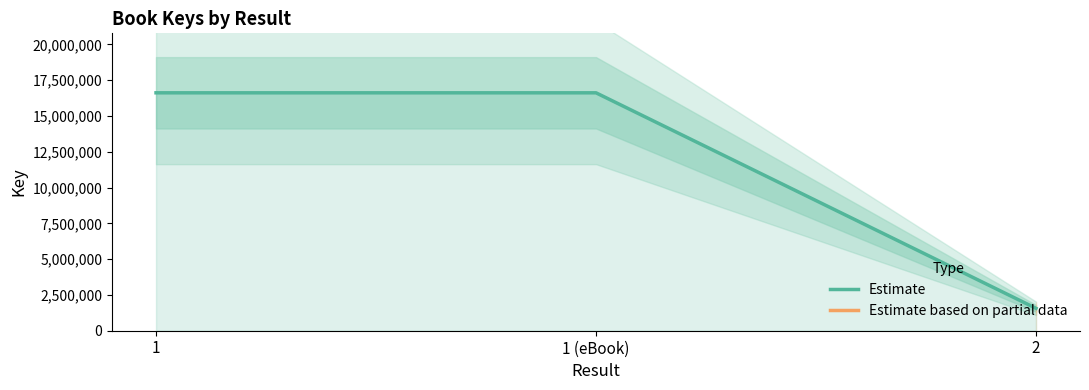

Does the chart have visible grid lines?

No